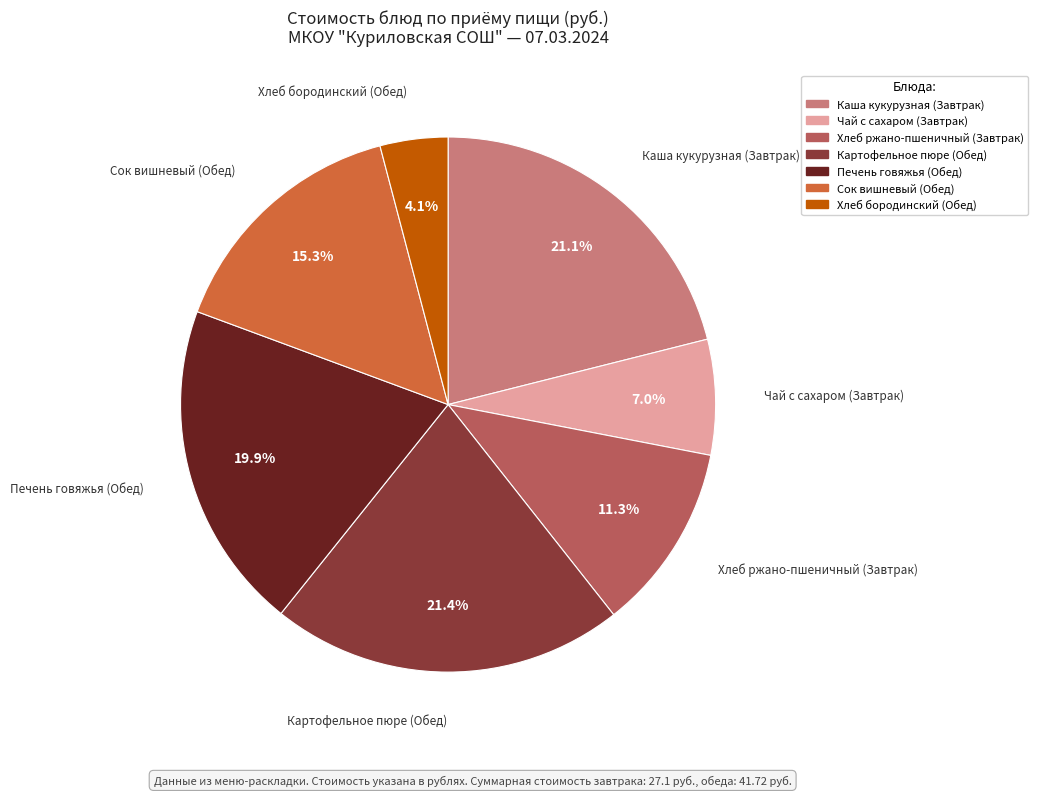

Does any single category account for the majority?

No